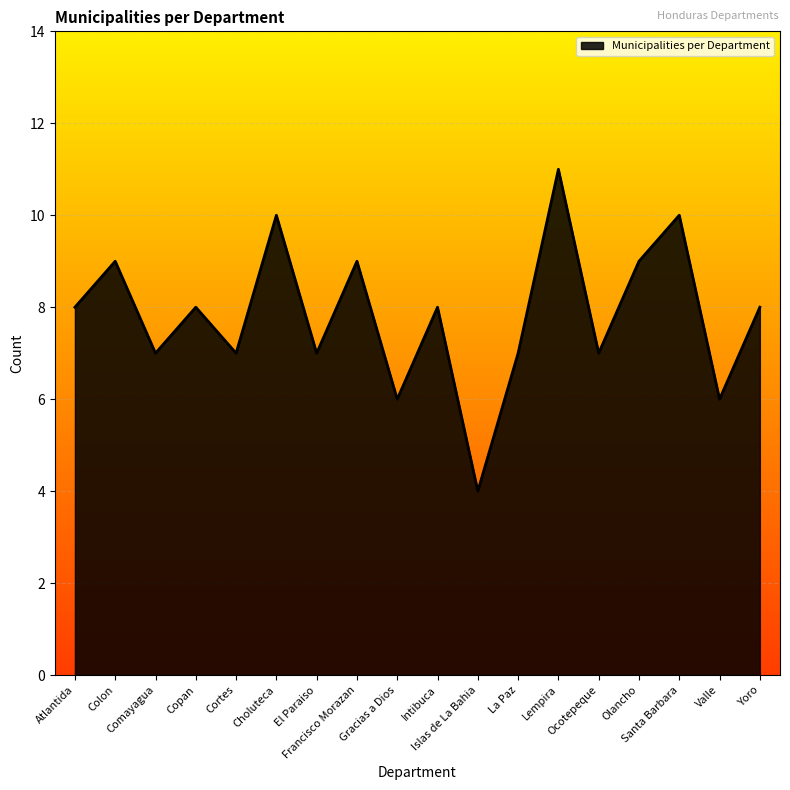

What is the minimum value shown in the chart?

4